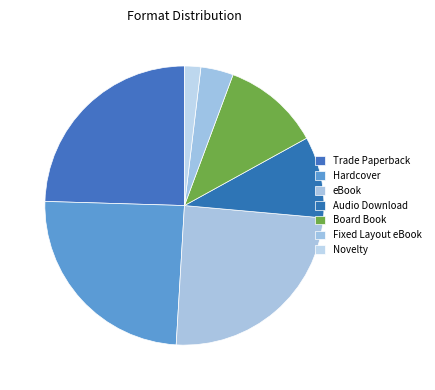

Rank the categories by value from lowest to highest.

Novelty, Fixed Layout eBook, Audio Download, Board Book, Trade Paperback, Hardcover, eBook